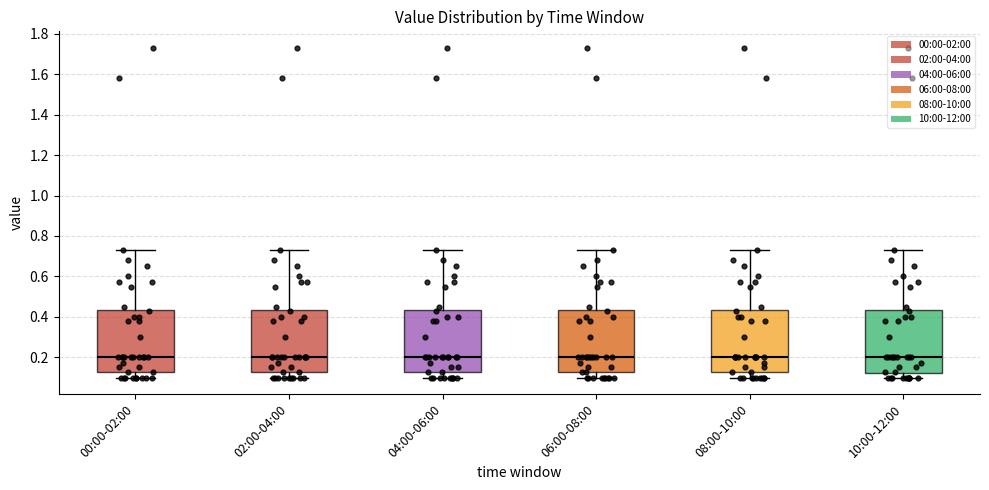

Where is the lower edge of the box for 08:00-10:00 on the y-axis? The values are not printed on the chart, so give them approximately, as read against the axis.

0.14